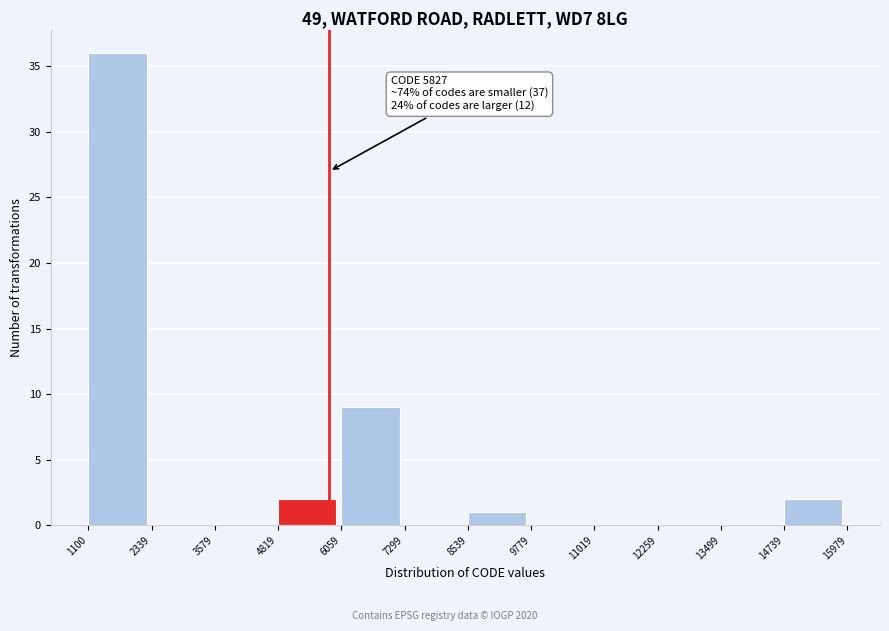

Over which range of the x-axis is the bar tallest?

1100 to 2339